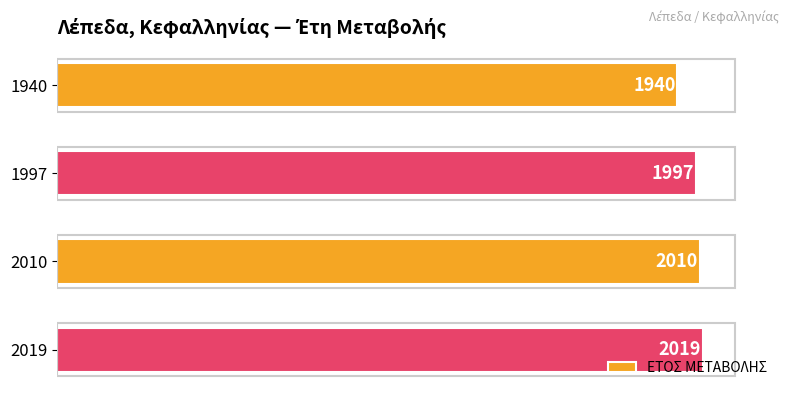

What is the smallest value displayed?

1940